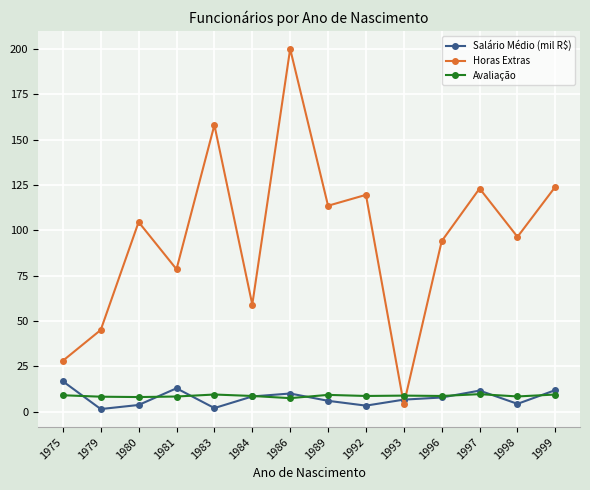

In Horas Extras, how many points are lower than both neighbors (excluding endpoints)?

5